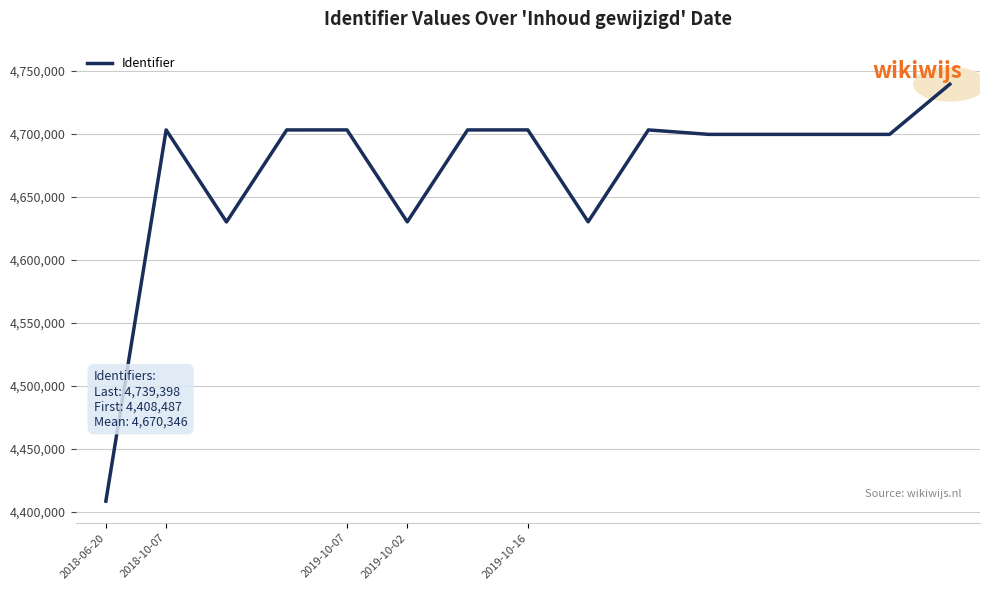

What is the difference between the maximum and minimum values?

330911